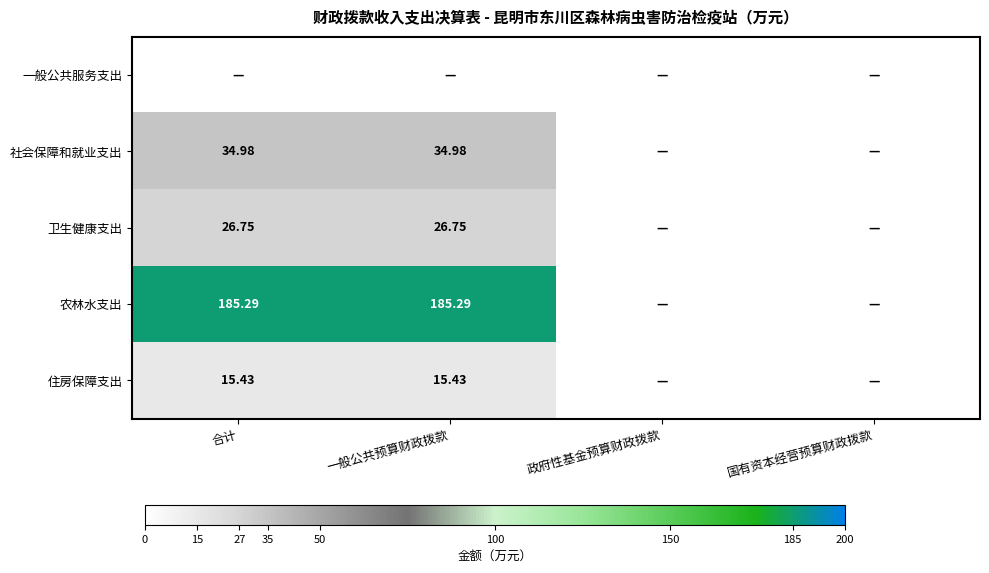

Is the value of 农林水支出 at 合计 greater than the value of 卫生健康支出 at 合计?

Yes